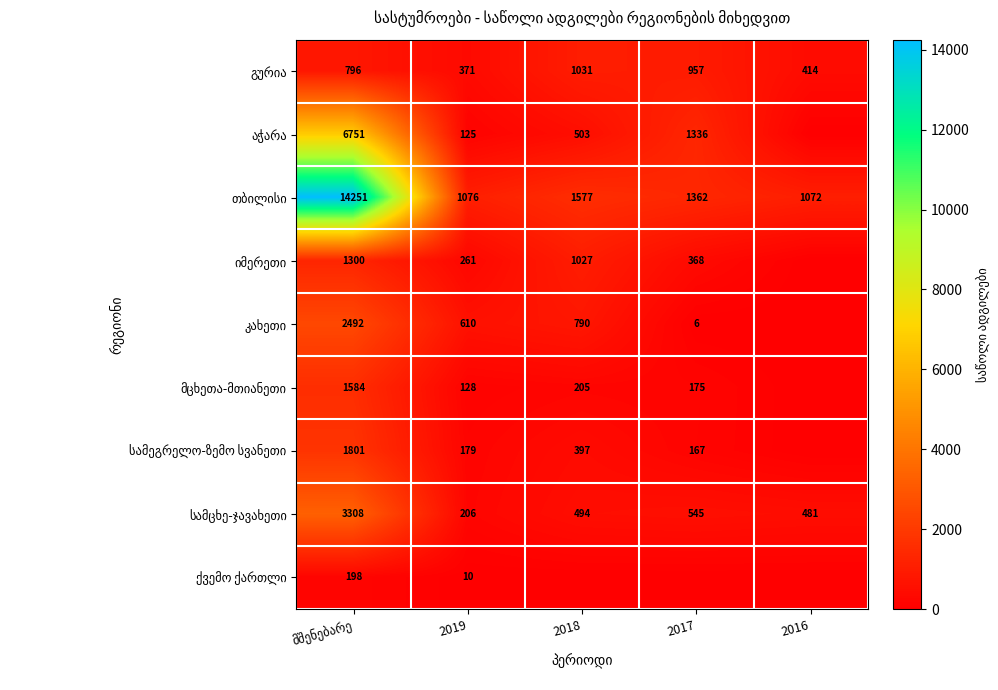

What is the difference between the maximum and minimum values in the თბილისი series?

13179